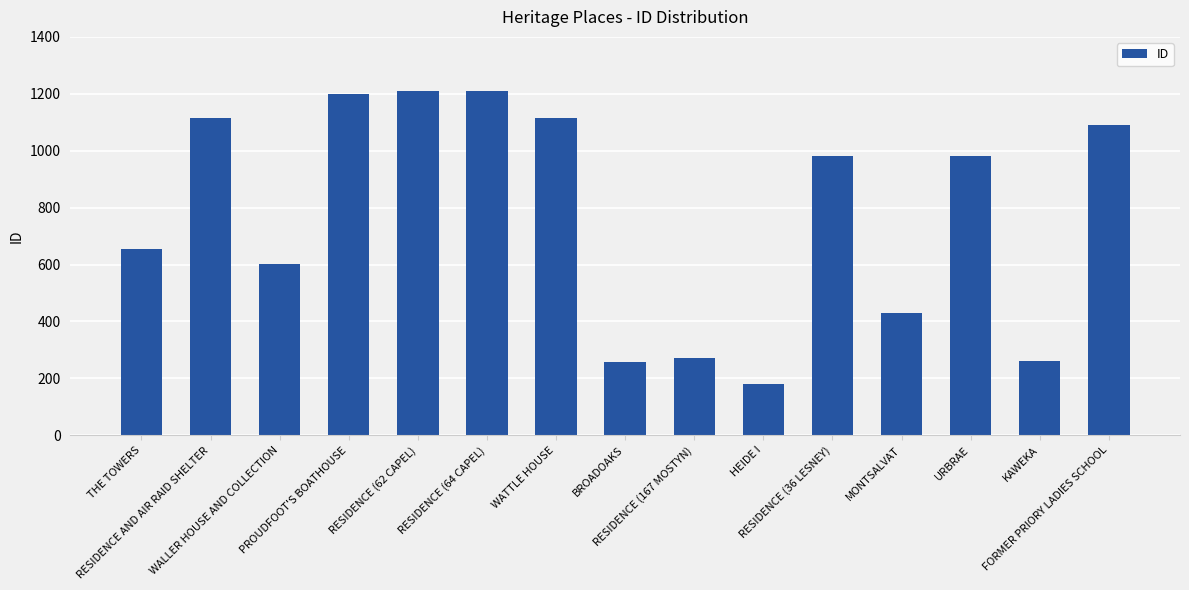

What is the maximum value shown in the chart?

1210